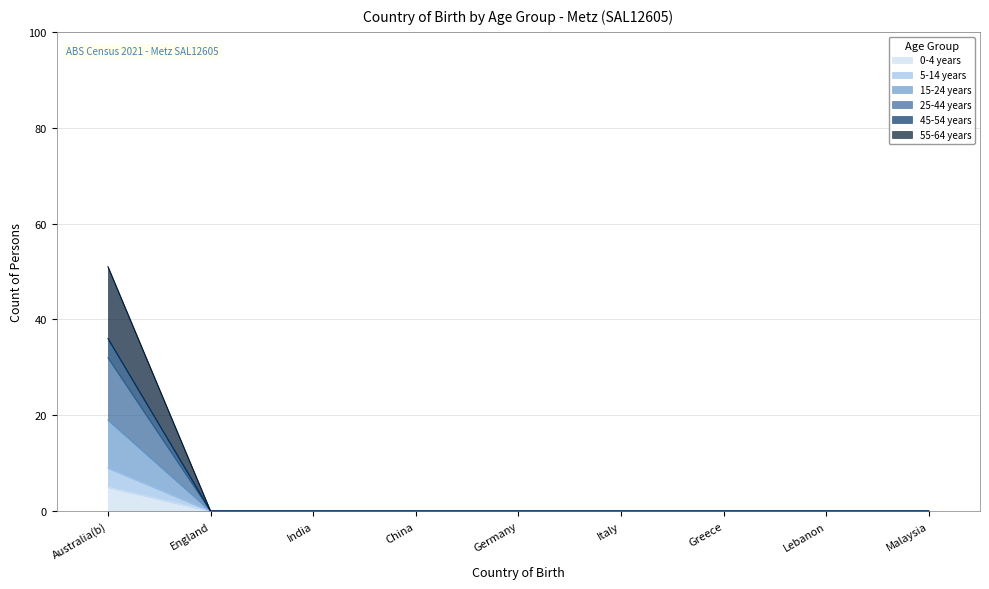

The 25-44 years series shows 8 at Lebanon. True or false?

False